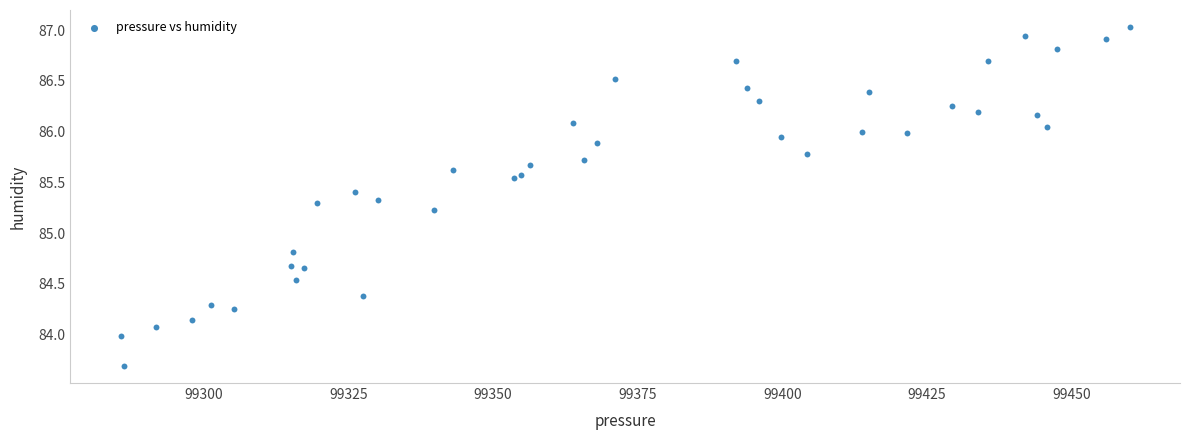

What Y value in the scatter plot is closest to 85?

84.8